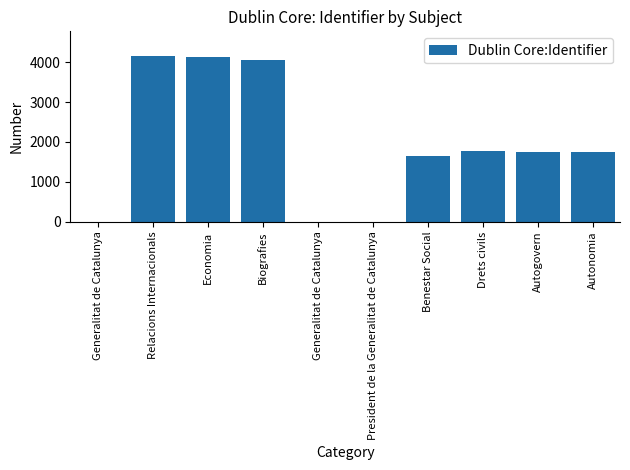

Between Biografies and President de la Generalitat de Catalunya, which is larger?

Biografies